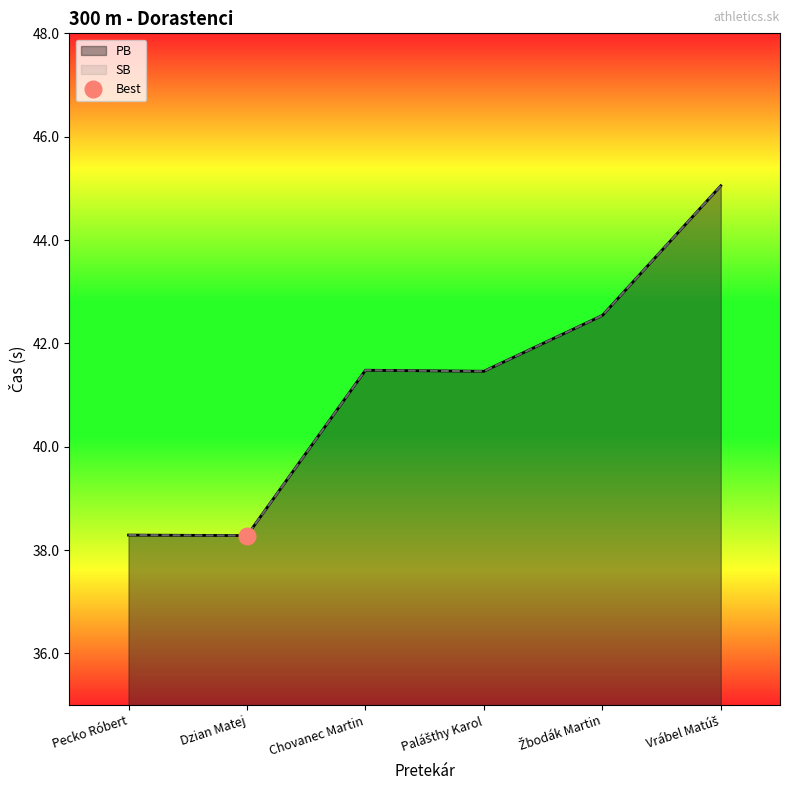

Which series changed the most between Palášthy Karol and Vrábel Matúš?

PB